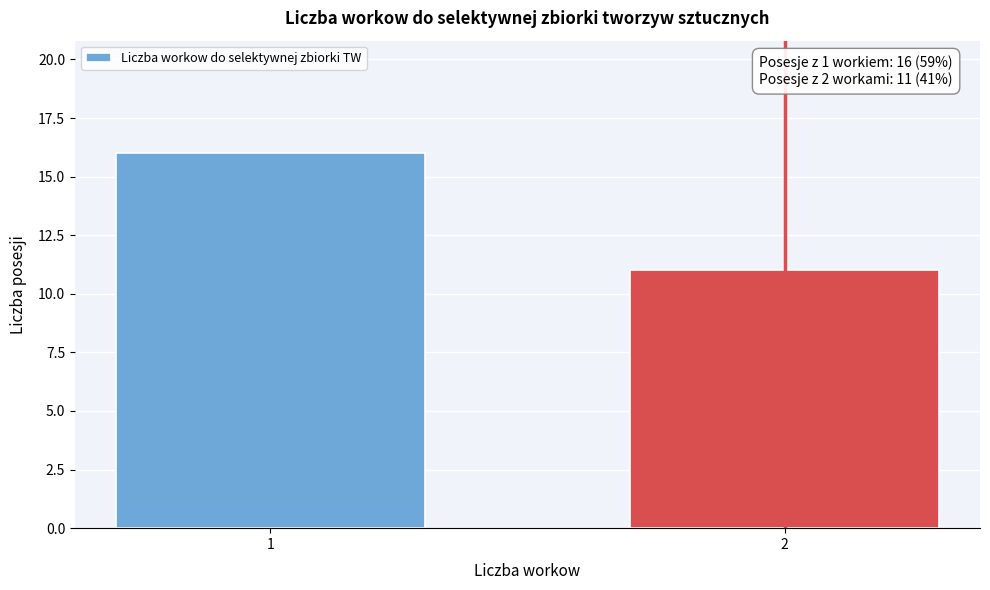

Reading left to right, what are all the values shown in this chart?

1=16	2=11